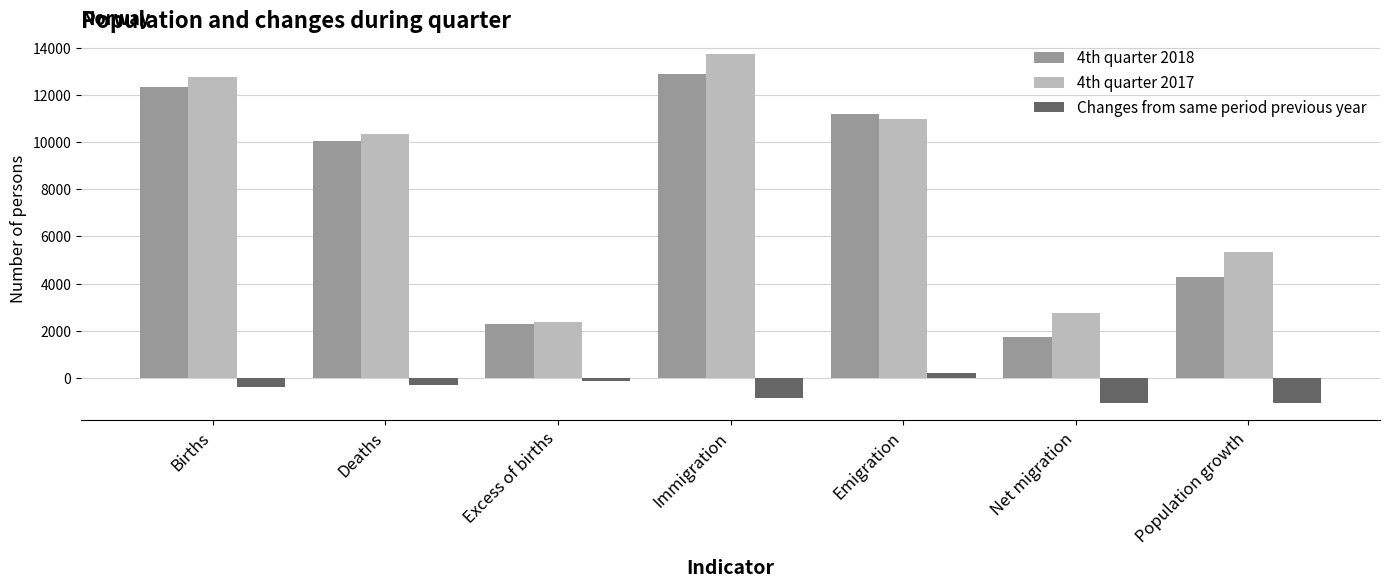

At Population growth, list the series in order from largest to smallest.

4th quarter 2017, 4th quarter 2018, Changes from same period previous year